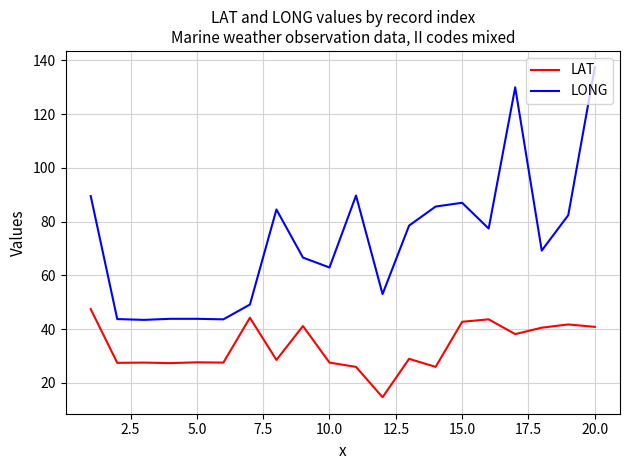

What is the lowest value of the LAT series?

14.6